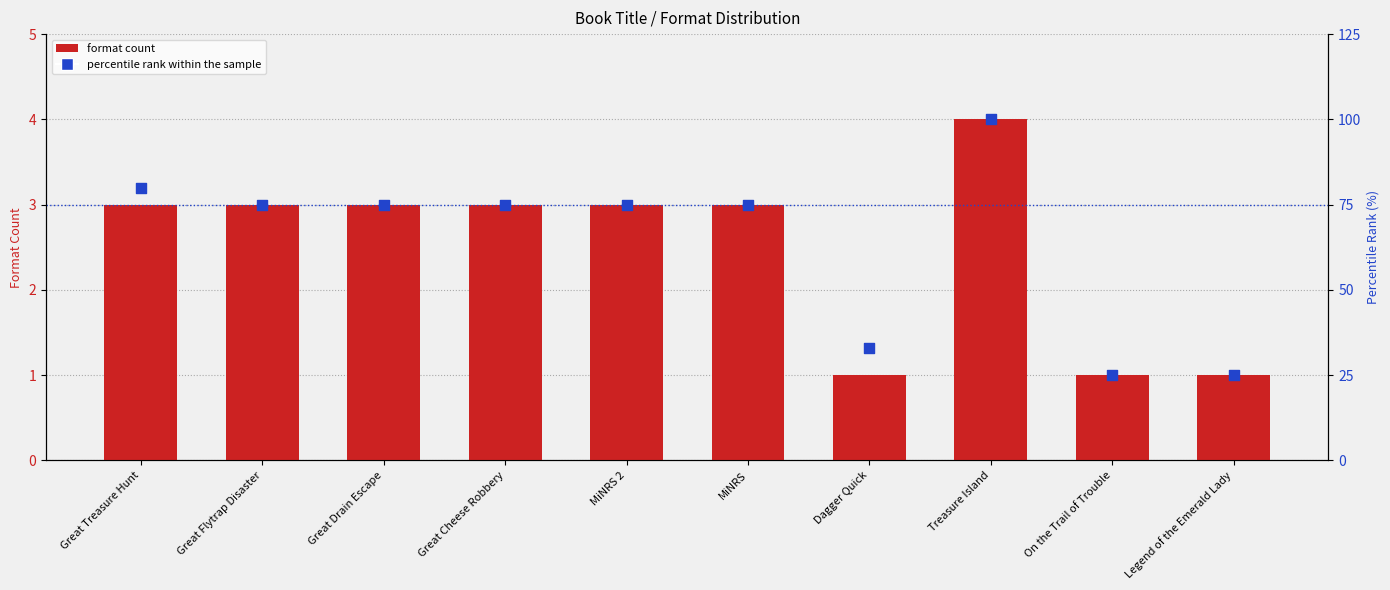

At how many categories does at least one series exceed 97?

1